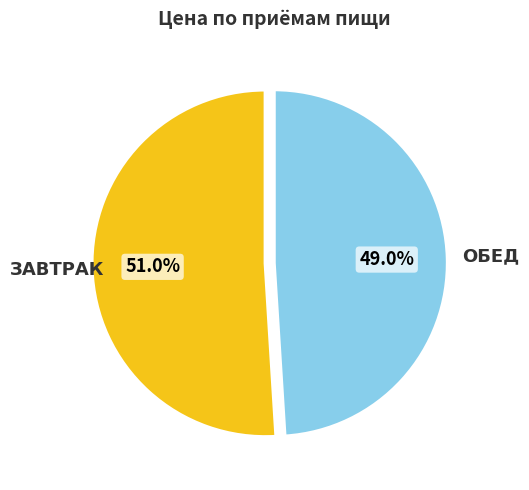

Does any single category account for the majority?

Yes